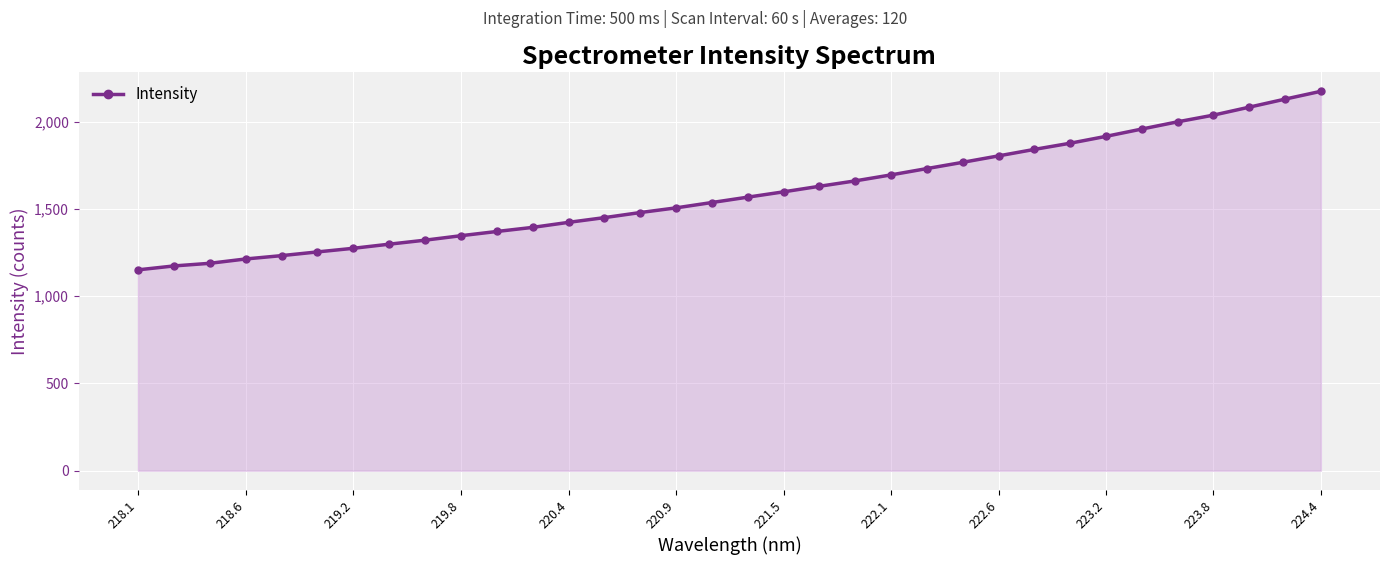

What is the value of the 14th point from the left?

1450.6